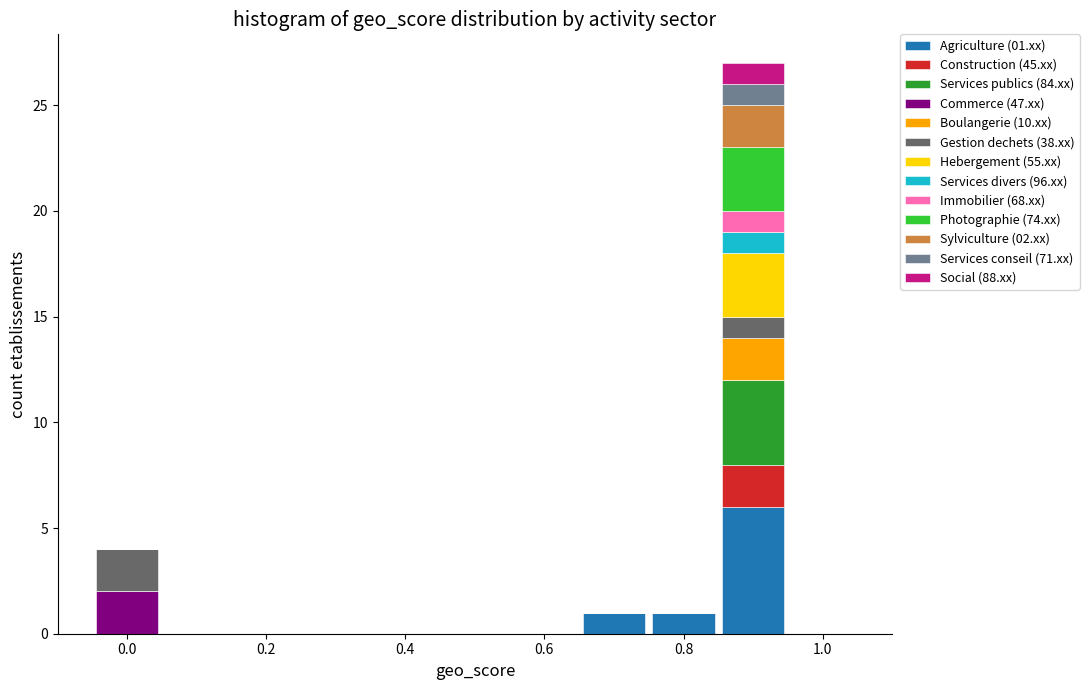

Which range on the x-axis has the tallest stacked bar (by total height)?

0.85 to 0.95